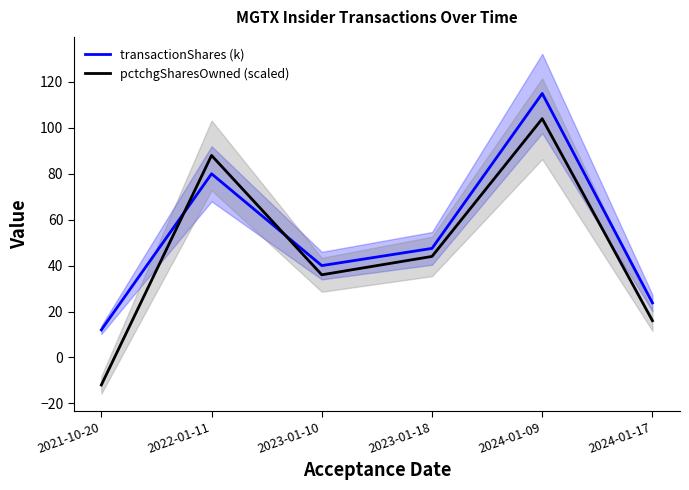

Is this an area chart (filled region under the line)?

No